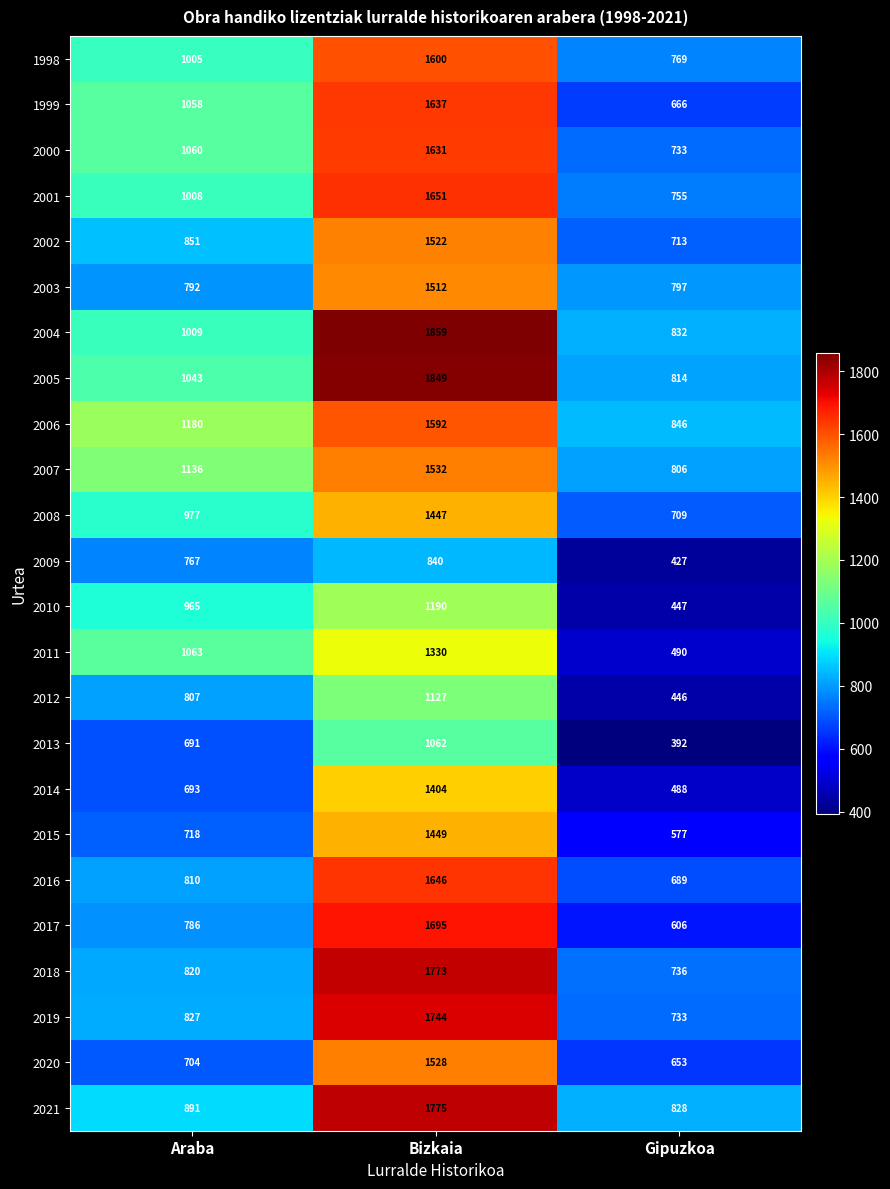

What is the sum of all 2020 values?

2885